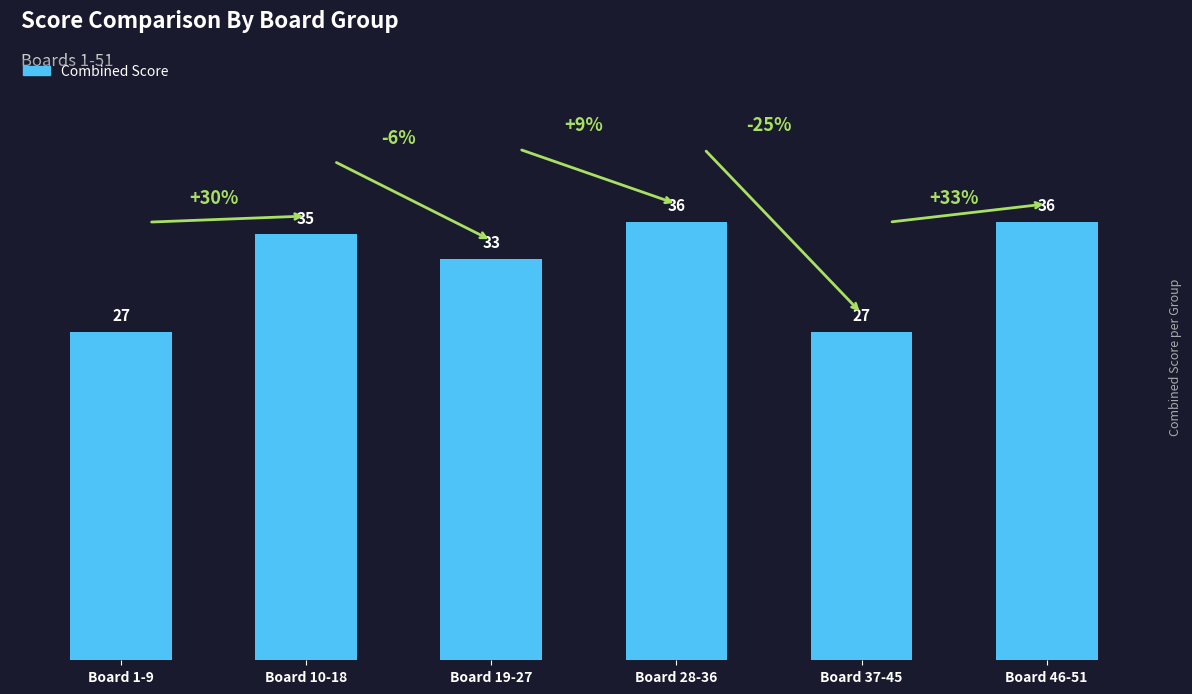

What is the smallest value displayed?

27